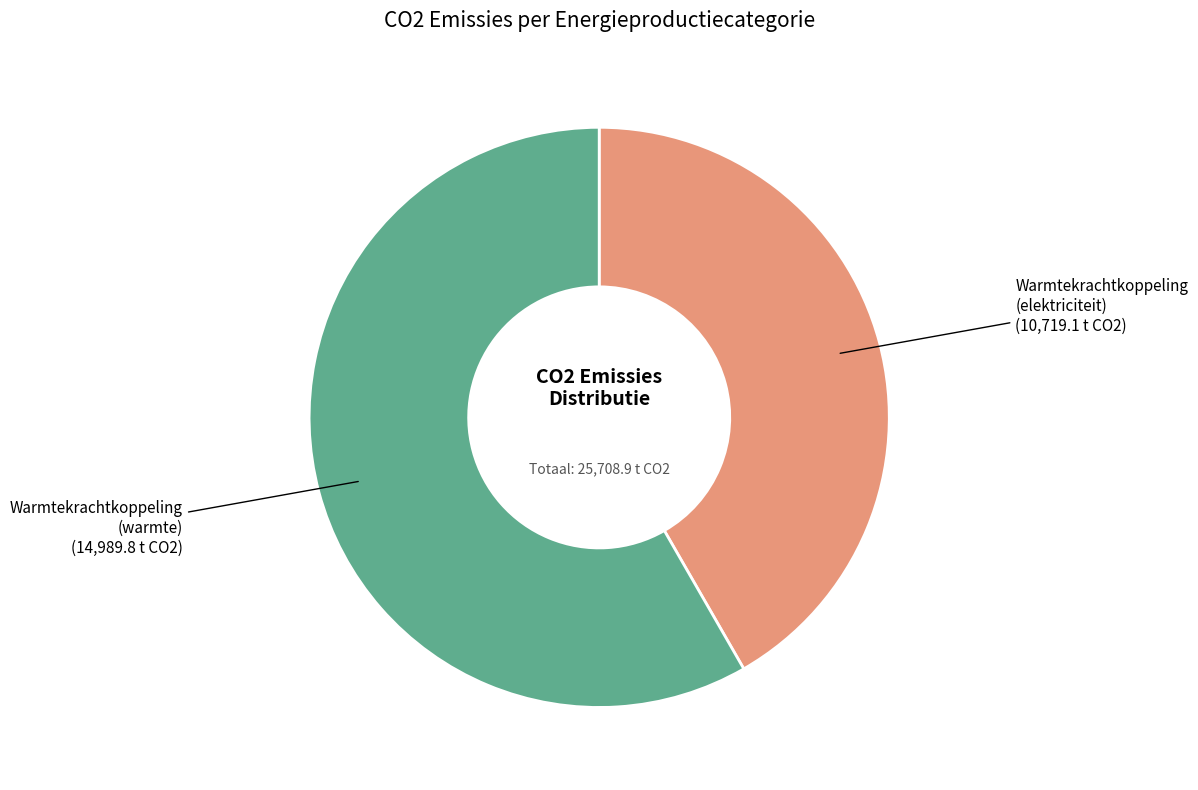

Does any single category account for the majority?

Yes